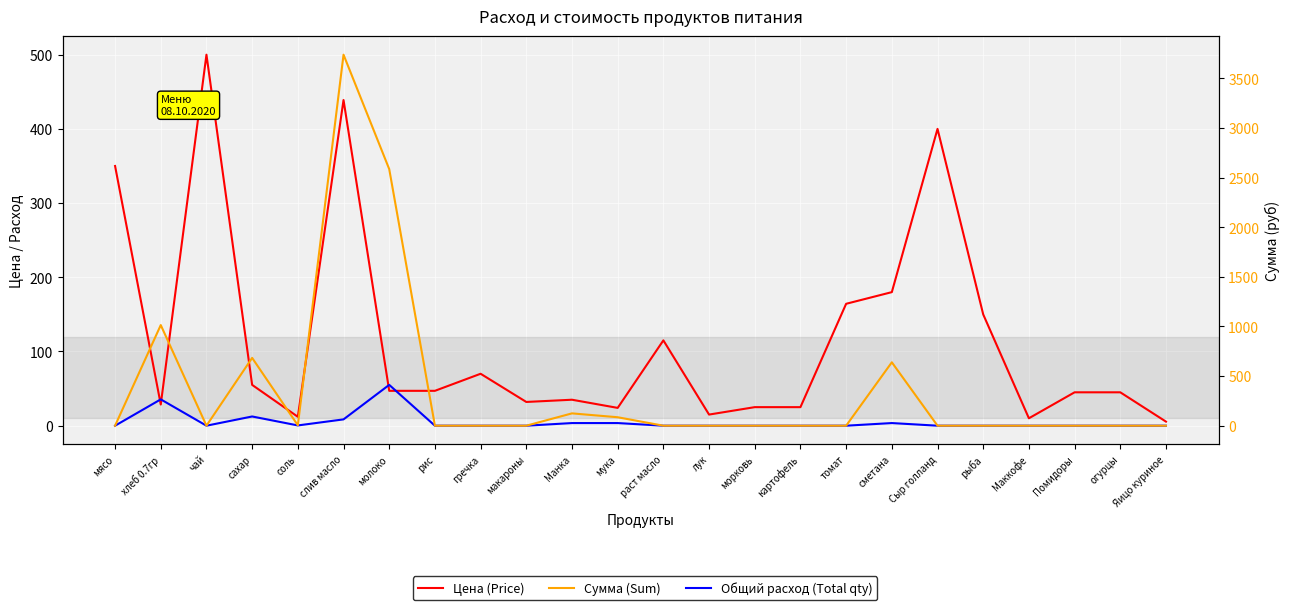

Reading left to right, extract all data points from this chart.

Цена (Price): 350.0	28.6	500.0	55.0	12.0	438.9	47.0	47.0	70.0	32.0	35.0	24.0	115.0	15.0	25.0	25.0	164.3	180.0	400.0	150.0	10.0	45.0	45.0	5.5
Общий расход (Total qty): 0.0	35.5	0.0	12.4	0.4	8.5	55.0	0.0	0.0	0.0	3.5	3.5	0.0	0.0	0.0	0.0	0.0	3.5	0.0	0.0	0.0	0.0	0.0	0.0
Сумма (Sum): 0.0	1014.2	0.0	683.4	4.3	3739.3	2586.2	0.0	0.0	0.0	124.2	85.2	0.0	0.0	0.0	0.0	0.0	639.0	0.0	0.0	0.0	0.0	0.0	0.0